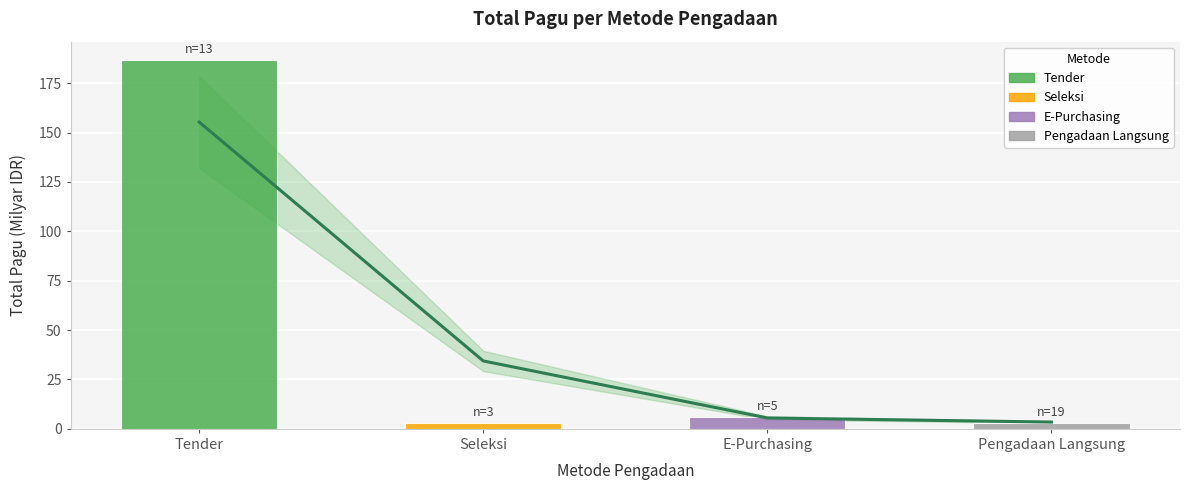

At which category does the chart reach its peak across all series?

Tender